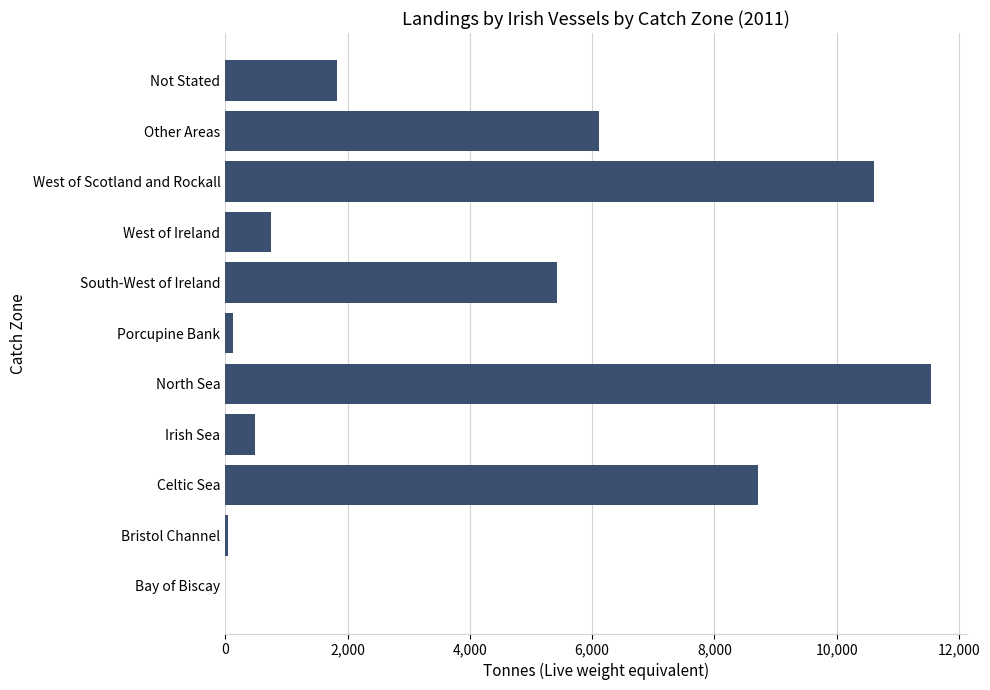

Where is the data nearest to the value 5774?

Other Areas